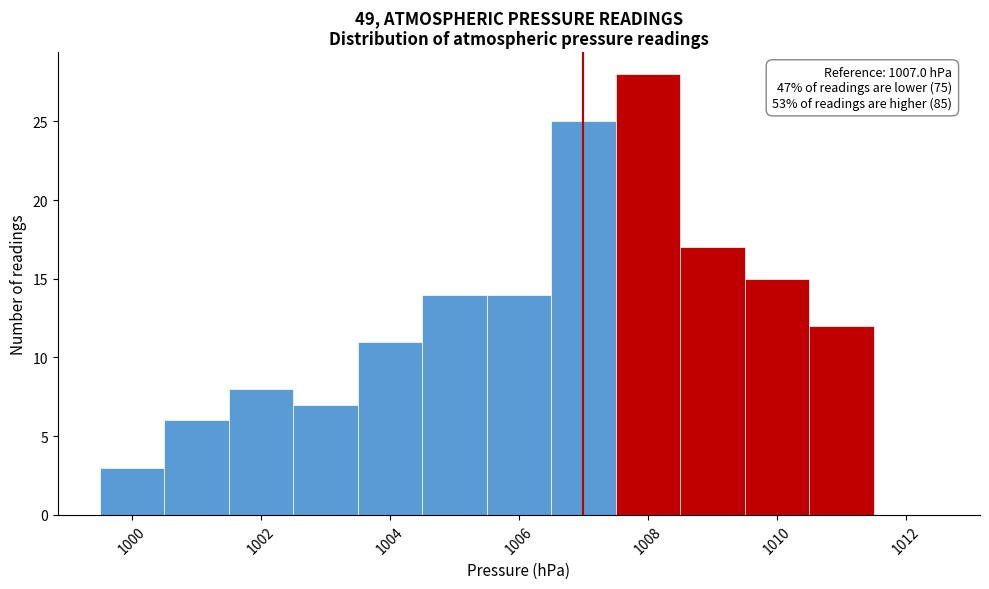

Over which range of the x-axis is the bar tallest?

1007.5 to 1008.5